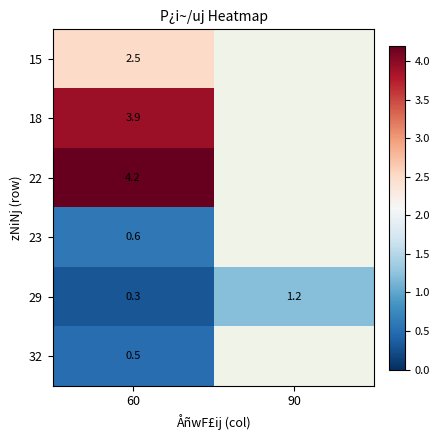

True or false: 18 has a value of 5.9 at 60.

False